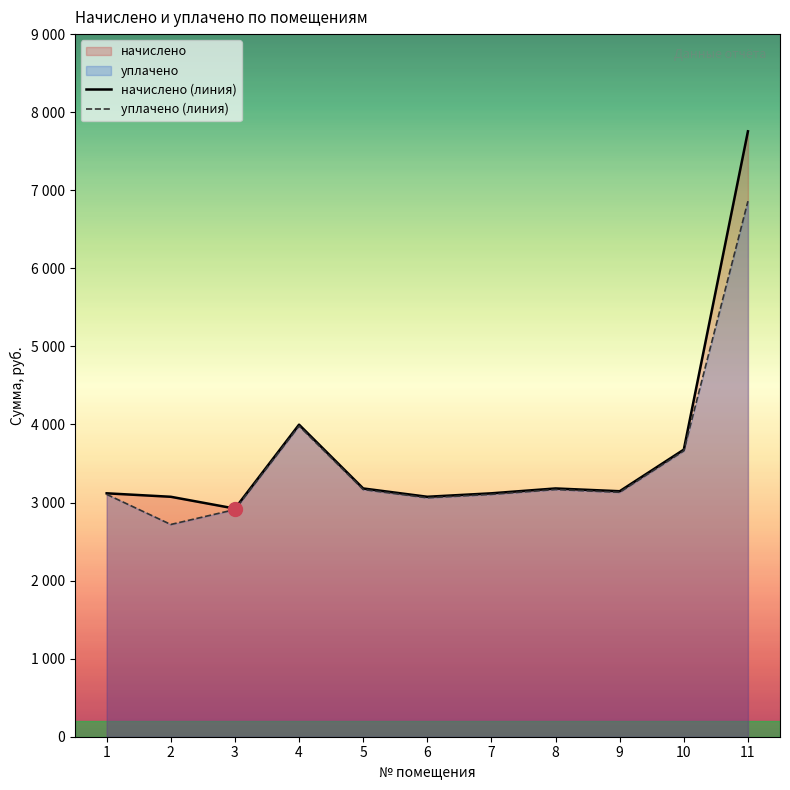

At which category is the sum across all series the highest?

11